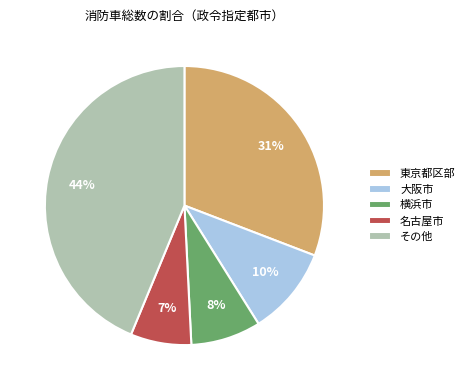

Is it true that 大阪市 is 10% of the pie?

True